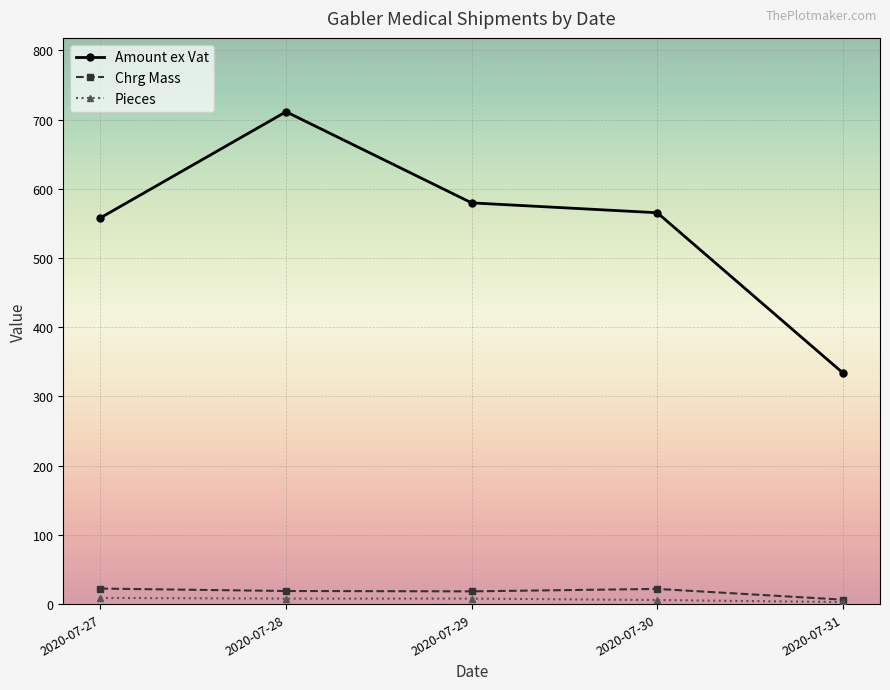

Does the chart have visible grid lines?

Yes